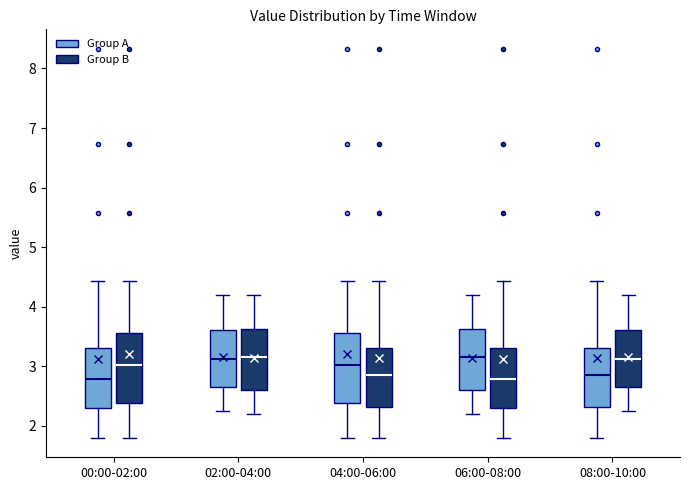

Reading left to right, read every box against the y-axis: the position of its median line, the range the box covers, and the ends of its whiskers. The values are not printed on the chart, so give them approximately, as read against the axis.

00:00-02:00 (Group A): median 2.8, box 2.3 to 3.3, whiskers 1.8 to 4.4
00:00-02:00 (Group B): median 3.0, box 2.4 to 3.6, whiskers 1.8 to 4.4
02:00-04:00 (Group A): median 3.1, box 2.7 to 3.6, whiskers 2.3 to 4.2
02:00-04:00 (Group B): median 3.2, box 2.6 to 3.6, whiskers 2.2 to 4.2
04:00-06:00 (Group A): median 3.0, box 2.4 to 3.6, whiskers 1.8 to 4.4
04:00-06:00 (Group B): median 2.9, box 2.3 to 3.3, whiskers 1.8 to 4.4
06:00-08:00 (Group A): median 3.2, box 2.6 to 3.6, whiskers 2.2 to 4.2
06:00-08:00 (Group B): median 2.8, box 2.3 to 3.3, whiskers 1.8 to 4.4
08:00-10:00 (Group A): median 2.9, box 2.3 to 3.3, whiskers 1.8 to 4.4
08:00-10:00 (Group B): median 3.1, box 2.7 to 3.6, whiskers 2.3 to 4.2